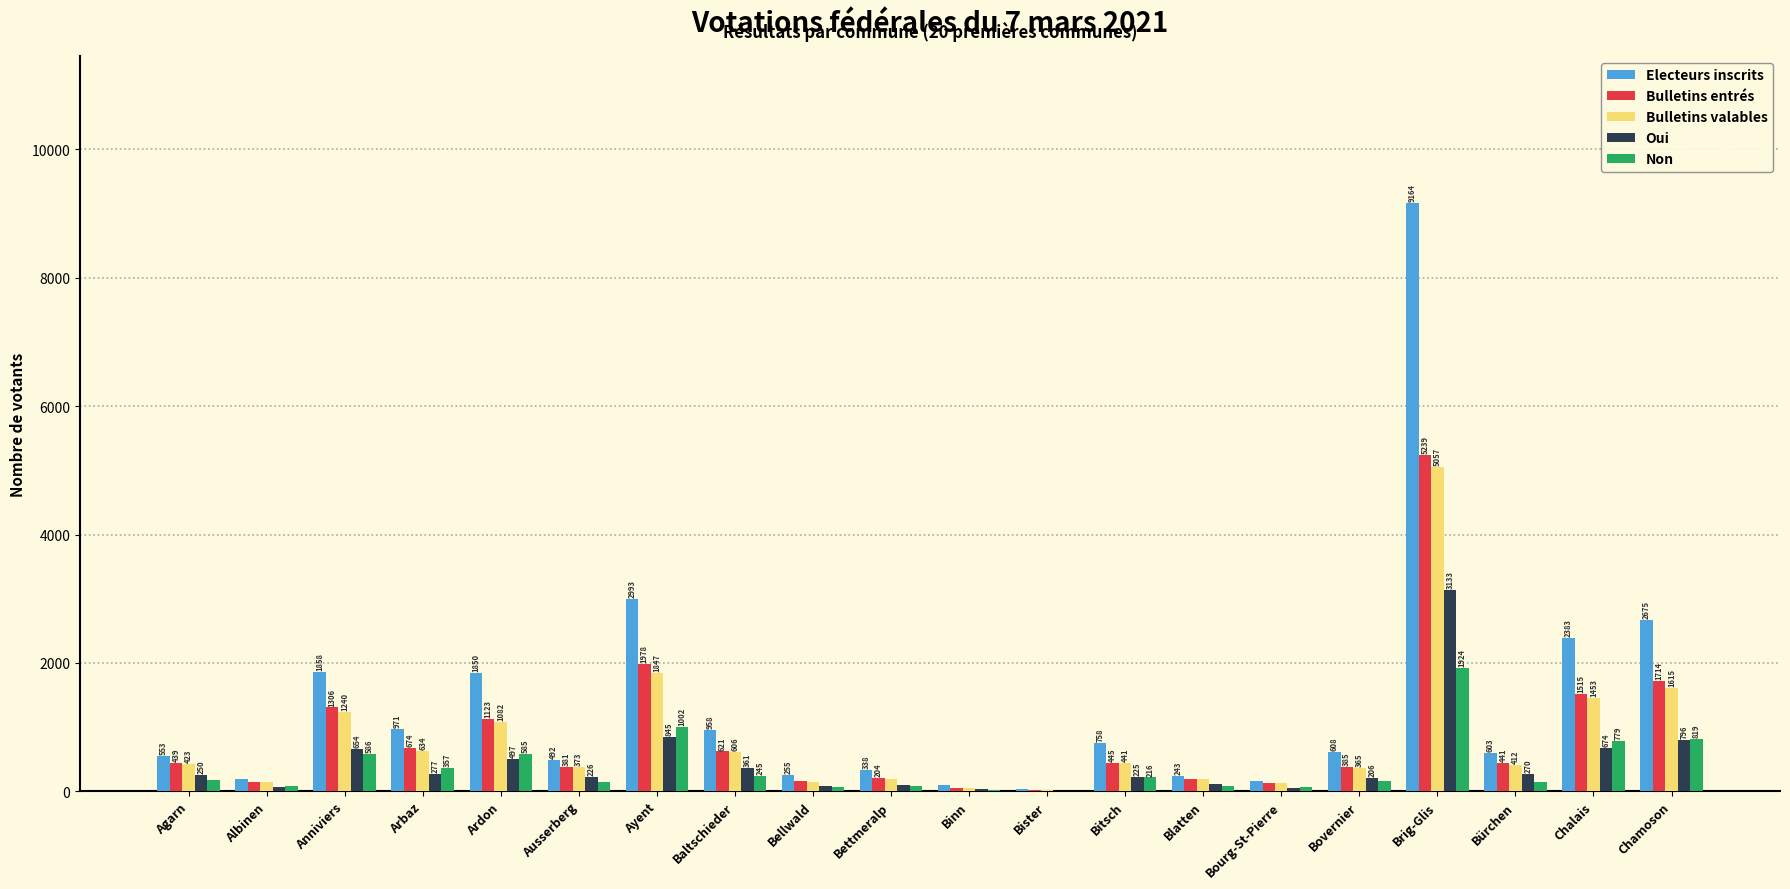

What is the greatest value displayed?

9164